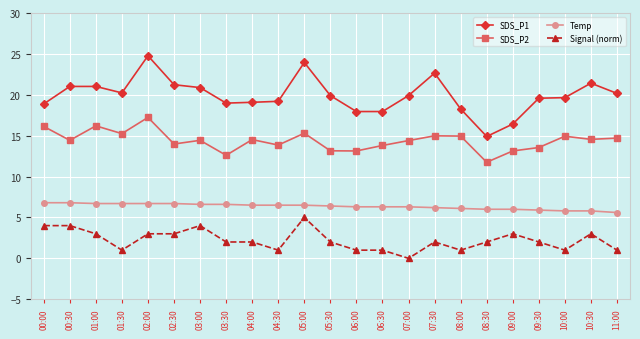

The value of SDS_P2 at 03:30 is 12.6. True or false?

True